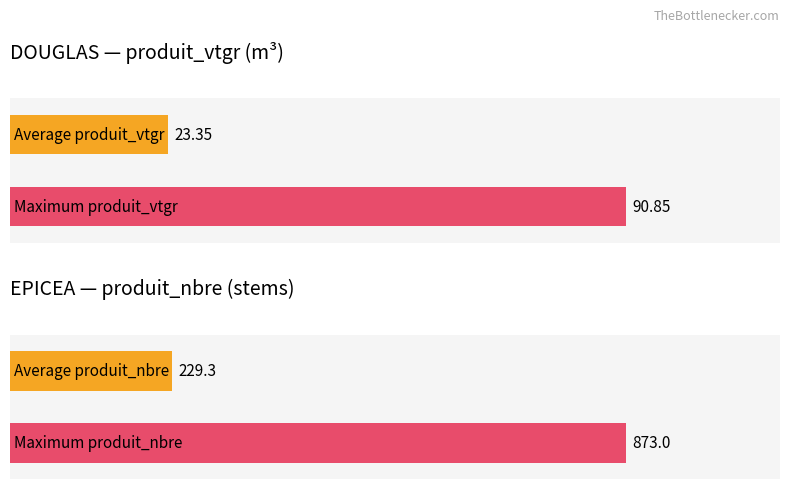

Is it true that produit_vtgr equals 7.3 at 1?

False